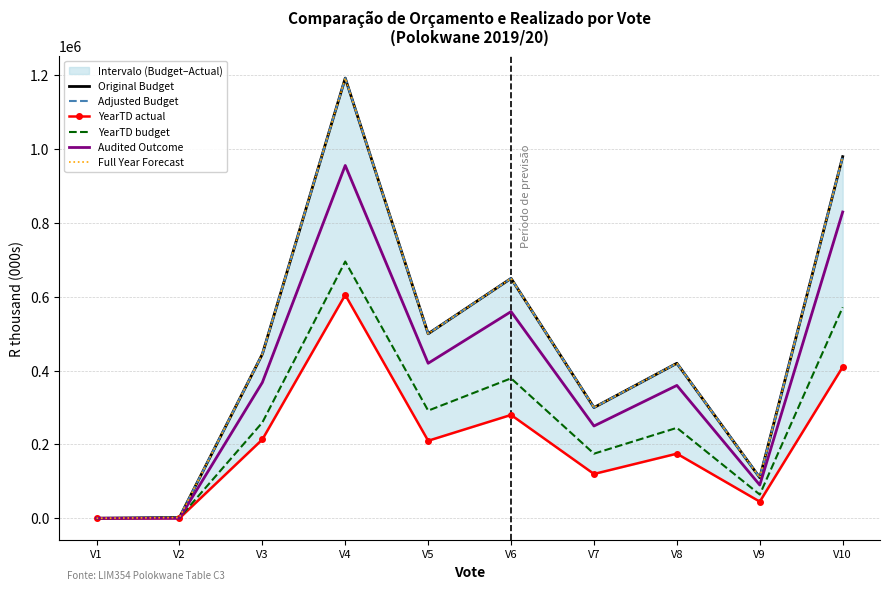

Rank the categories by YearTD budget value from lowest to highest.

V1, V2, V9, V7, V8, V3, V5, V6, V10, V4